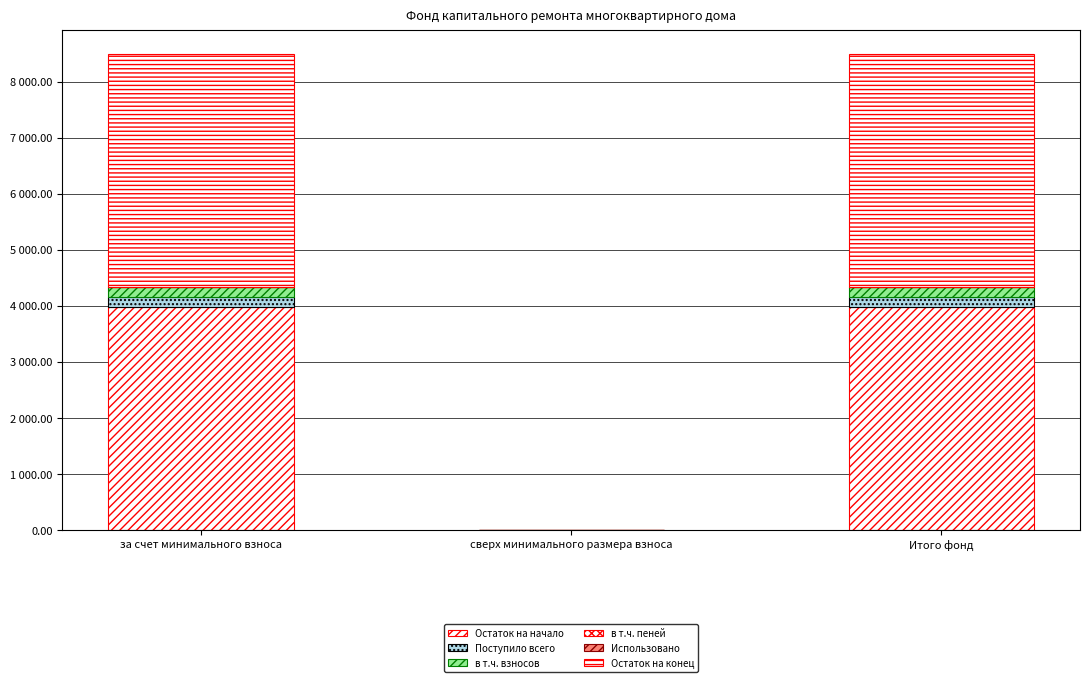

What value does the в т.ч. взносов series have at за счет минимального взноса?

179.4